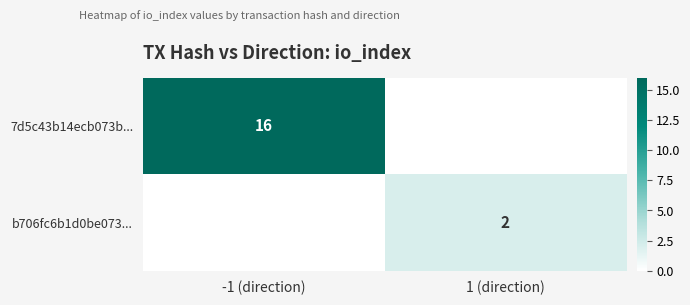

The b706fc6b1d0be073... series shows 2 at 1 (direction). True or false?

True